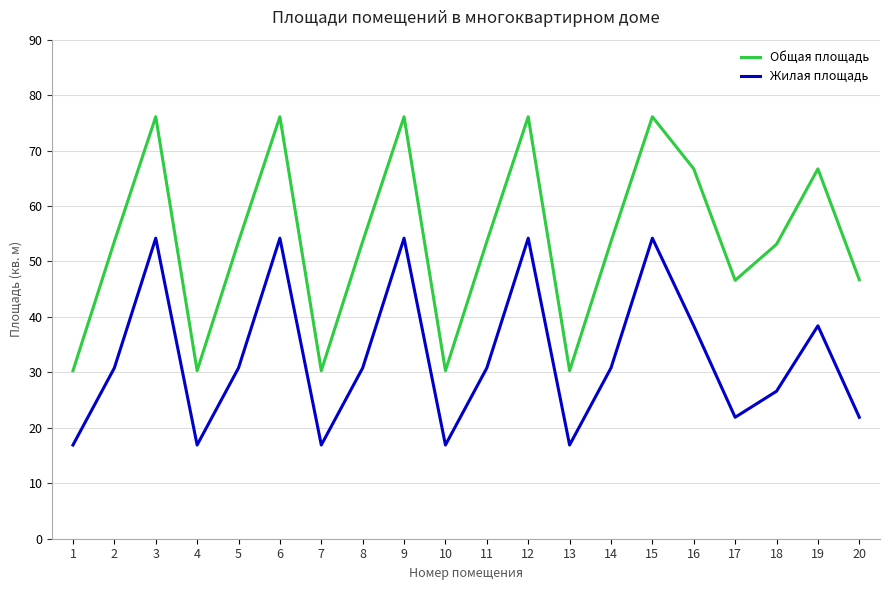

Is it true that Общая площадь equals 109.3 at 6?

False